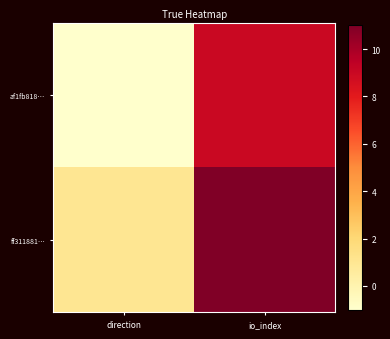

Rank the series by their average value, from lowest to highest.

af1fb818…, ff311881…